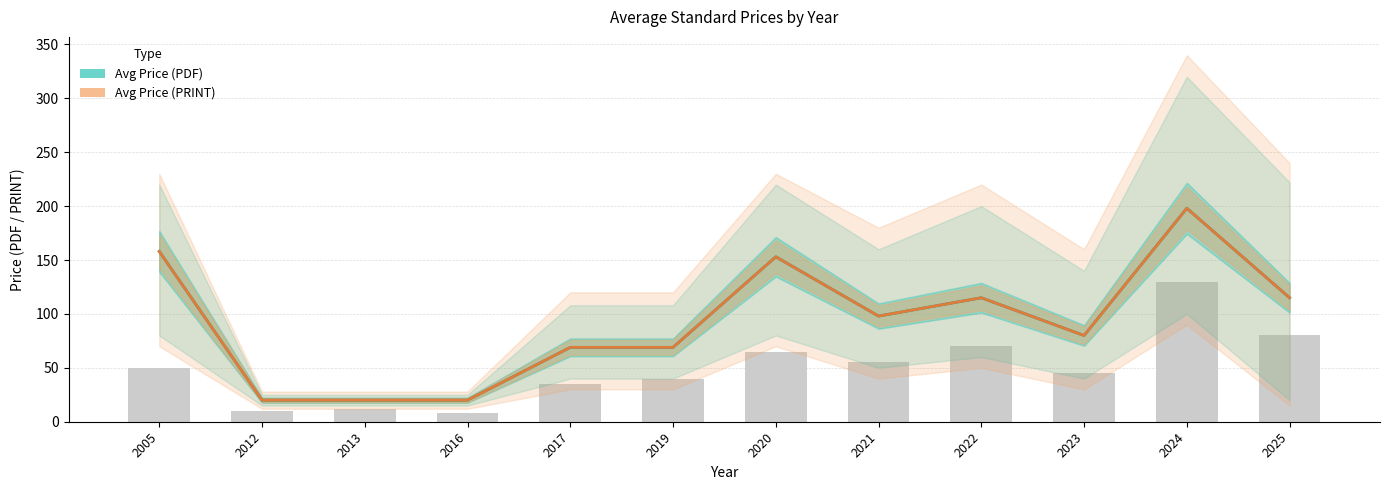

Reading right to left, what are all the values shown in this chart?

Avg Price (PDF): 115	198	80	115	98	153	69	69	20	20	20	158
Avg Price (PRINT): 115	198	80	115	98	153	69	69	20	20	20	158